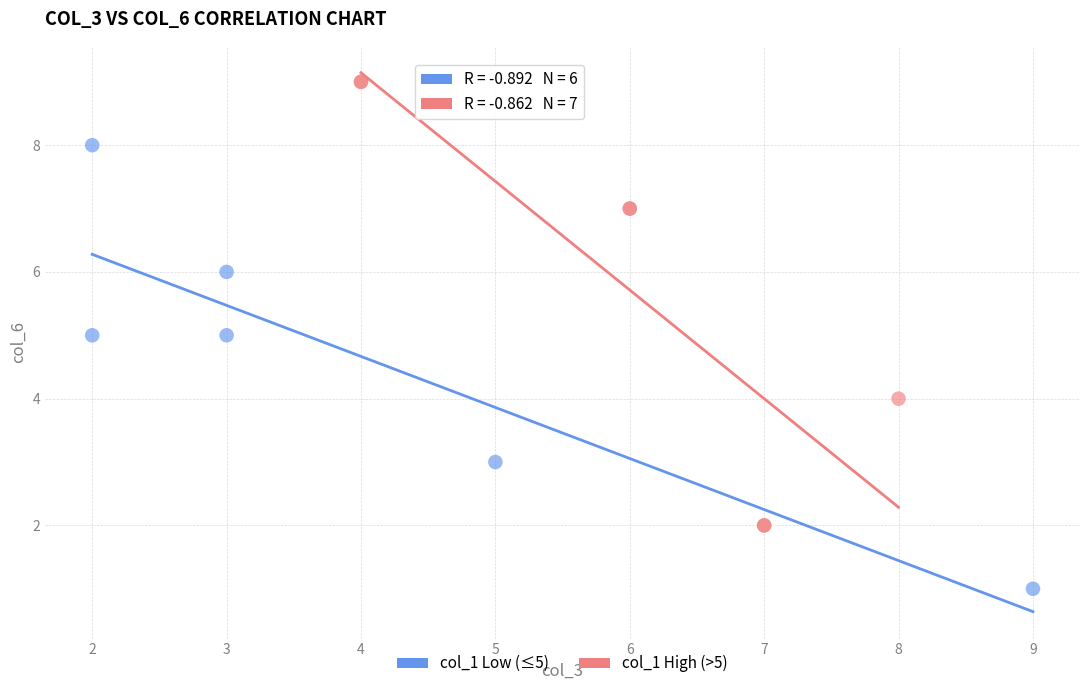

Which series reaches the minimum Y coordinate?

col_1 Low (≤5)